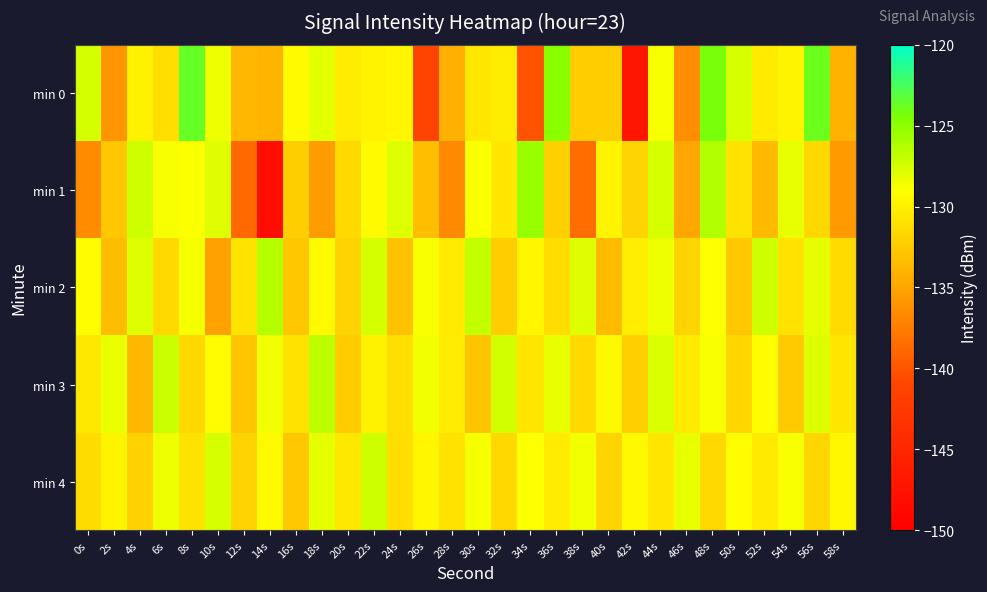

How many series are shown in this chart?

5